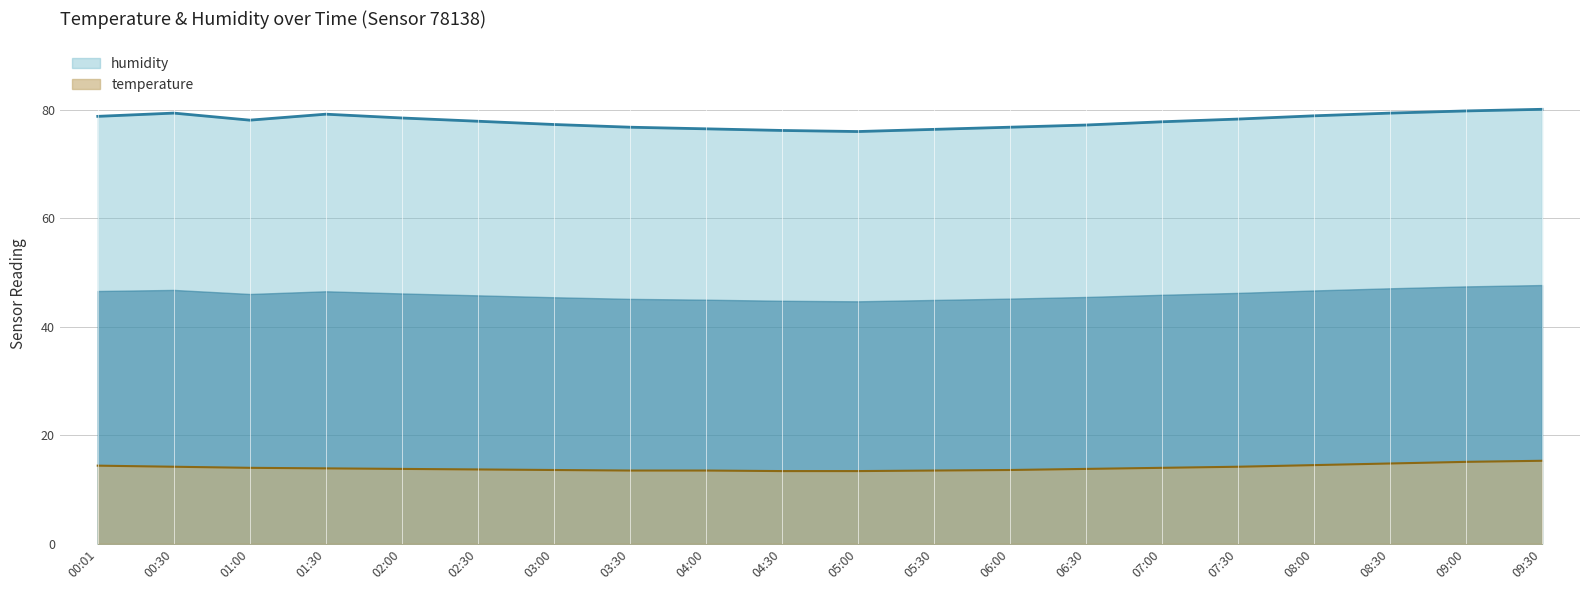

Reading right to left, extract all data points from this chart.

temperature: 15.3	15.1	14.8	14.5	14.2	14.0	13.8	13.6	13.5	13.4	13.4	13.5	13.5	13.6	13.7	13.8	13.9	14.0	14.2	14.4
humidity: 80.1	79.8	79.4	78.9	78.3	77.8	77.2	76.8	76.4	76.0	76.2	76.5	76.8	77.3	77.9	78.5	79.2	78.1	79.4	78.8